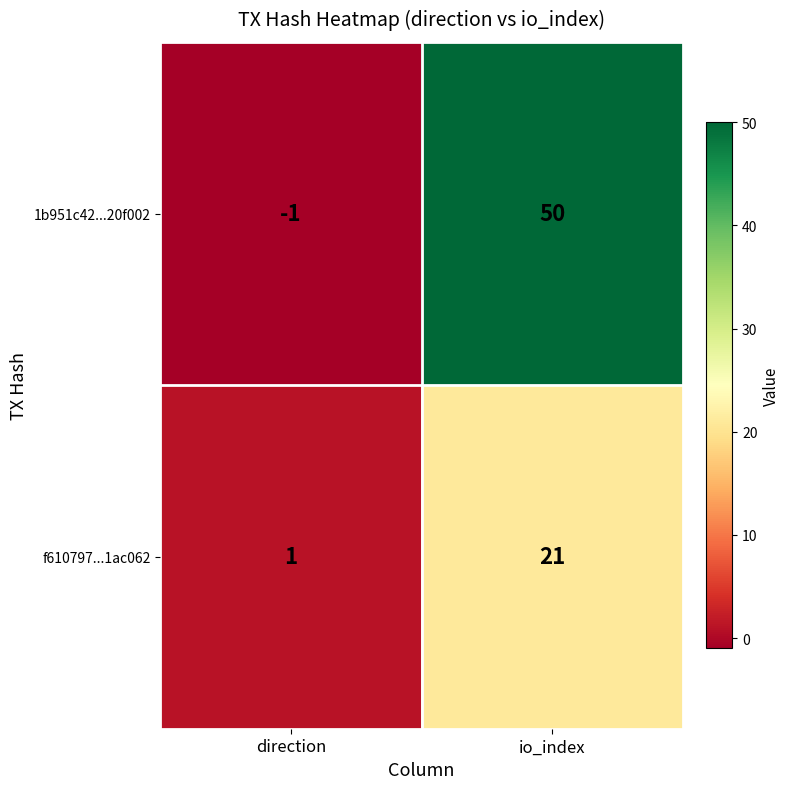

How many categories are shown in the chart?

2